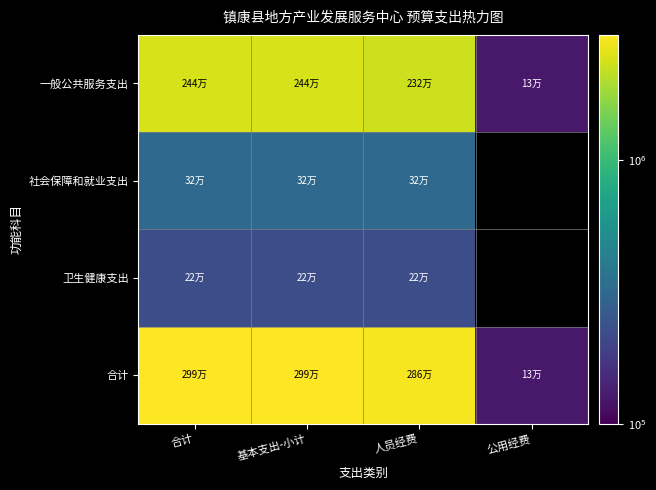

At which label does 卫生健康支出 reach its peak?

合计